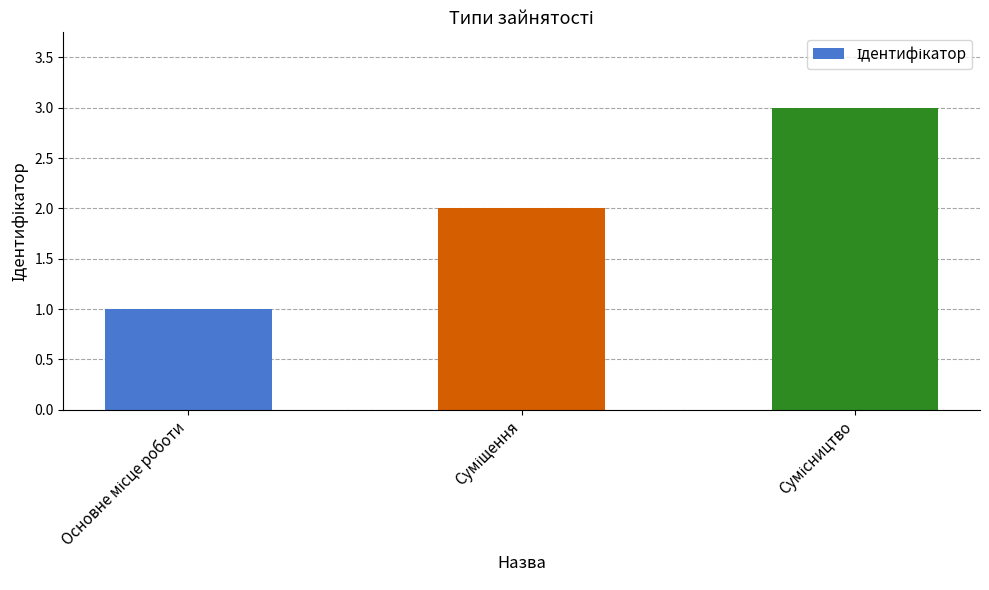

How many categories are shown in the chart?

3